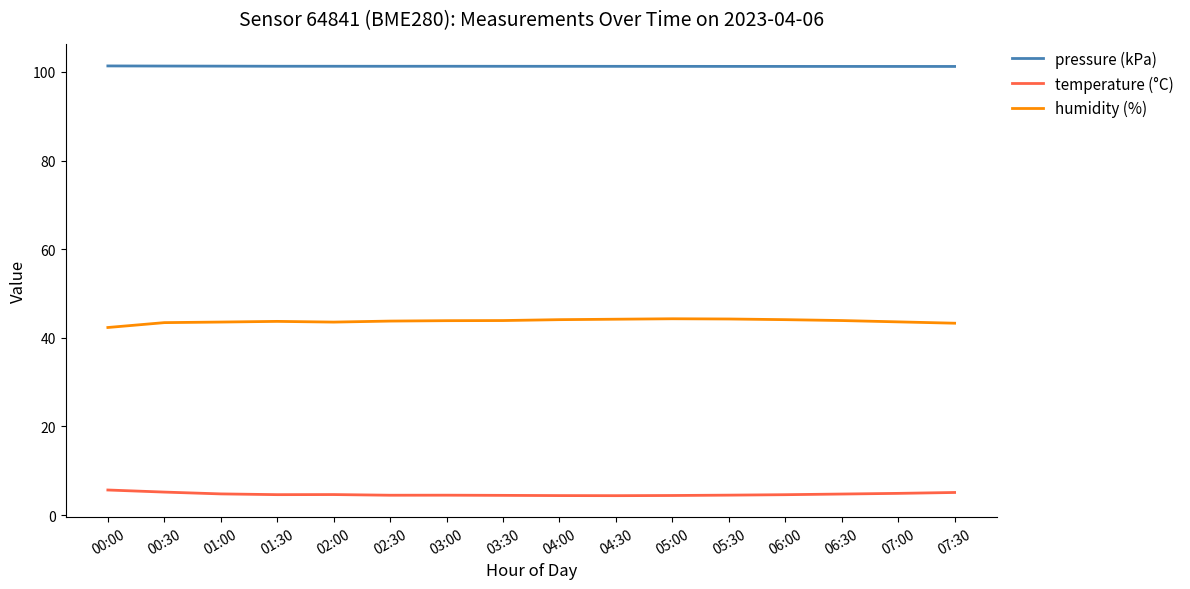

What is the spread (max minus min) of values at 05:30?

96.8